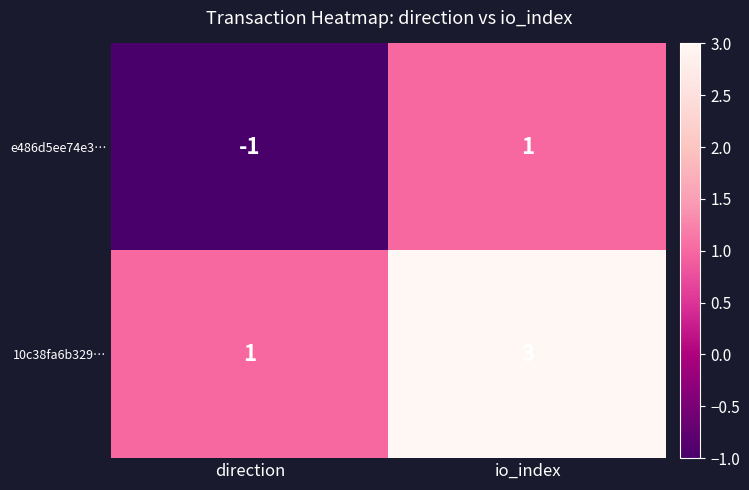

List the series in order of their overall mean, lowest first.

e486d5ee74e3…, 10c38fa6b329…